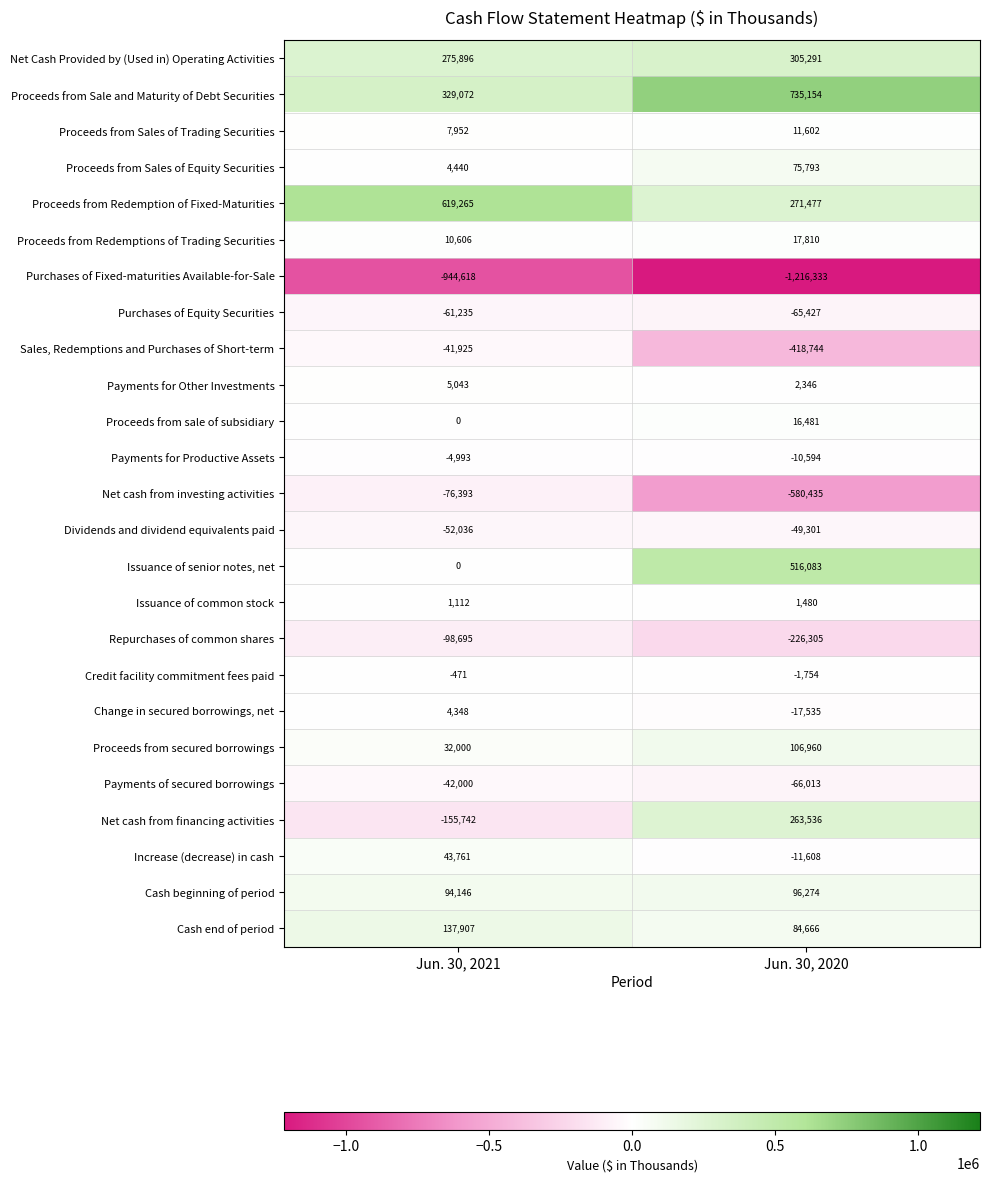

Rank the series by their maximum value, from lowest to highest.

Purchases of Fixed-maturities Available-for-Sale, Repurchases of common shares, Net cash from investing activities, Purchases of Equity Securities, Dividends and dividend equivalents paid, Payments of secured borrowings, Sales, Redemptions and Purchases of Short-term, Payments for Productive Assets, Credit facility commitment fees paid, Issuance of common stock, Change in secured borrowings, net, Payments for Other Investments, Proceeds from Sales of Trading Securities, Proceeds from sale of subsidiary, Proceeds from Redemptions of Trading Securities, Increase (decrease) in cash, Proceeds from Sales of Equity Securities, Cash beginning of period, Proceeds from secured borrowings, Cash end of period, Net cash from financing activities, Net Cash Provided by (Used in) Operating Activities, Issuance of senior notes, net, Proceeds from Redemption of Fixed-Maturities, Proceeds from Sale and Maturity of Debt Securities